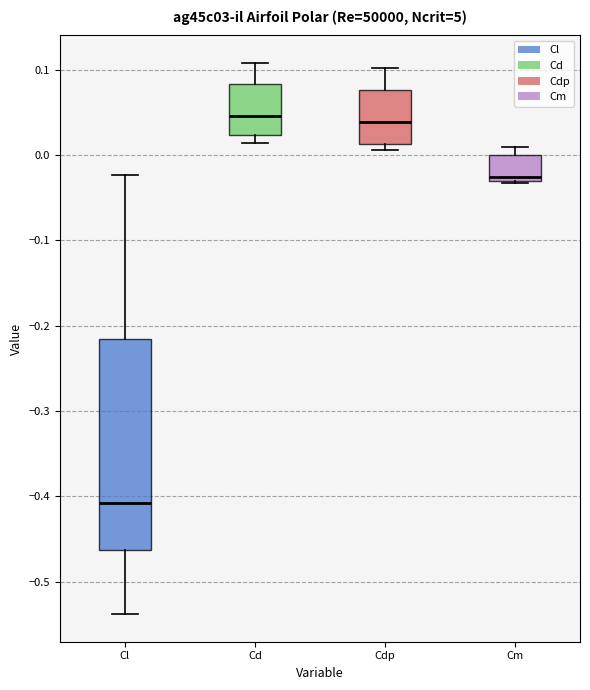

Reading left to right, read every box against the y-axis: the position of its median line, the range the box covers, and the ends of its whiskers. The values are not printed on the chart, so give them approximately, as read against the axis.

Cl: median -0.41, box -0.46 to -0.22, whiskers -0.54 to -0.02
Cd: median 0.05, box 0.02 to 0.08, whiskers 0.01 to 0.11
Cdp: median 0.04, box 0.01 to 0.08, whiskers 0.01 (just below the box's lower edge) to 0.10
Cm: median -0.03 (just above the box's lower edge), box -0.03 to 0.00, whiskers -0.03 to 0.01